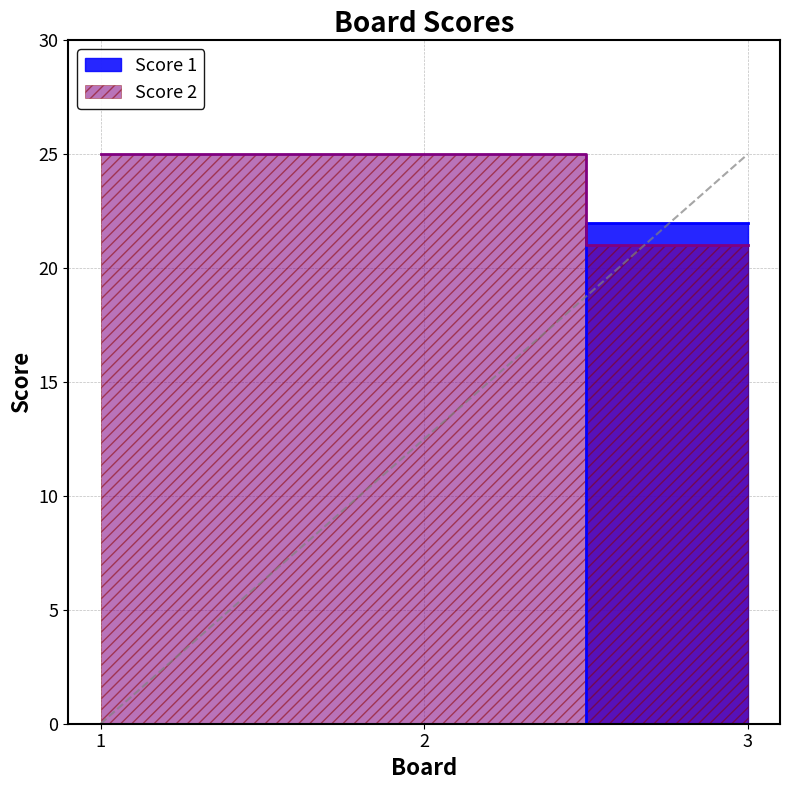

Reading left to right, extract all data points from this chart.

Score 1: 0	0	22
Score 2: 25	25	21